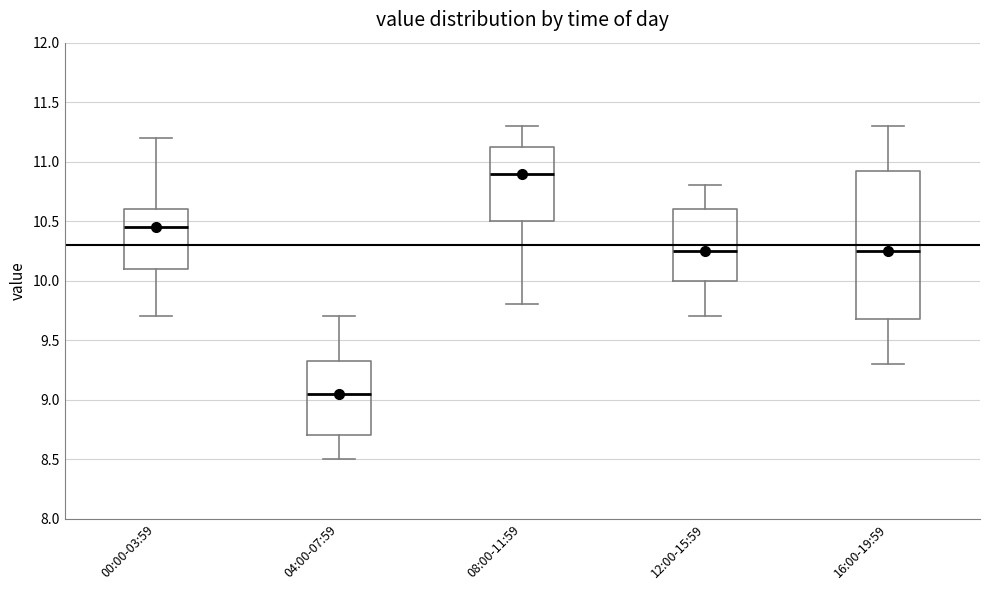

Reading left to right, read every box against the y-axis: the position of its median line, the range the box covers, and the ends of its whiskers. The values are not printed on the chart, so give them approximately, as read against the axis.

00:00-03:59: median 10.45, box 10.10 to 10.60, whiskers 9.70 to 11.20
04:00-07:59: median 9.05, box 8.70 to 9.35, whiskers 8.50 to 9.70
08:00-11:59: median 10.90, box 10.50 to 11.15, whiskers 9.80 to 11.30
12:00-15:59: median 10.25, box 10.00 to 10.60, whiskers 9.70 to 10.80
16:00-19:59: median 10.25, box 9.70 to 10.95, whiskers 9.30 to 11.30